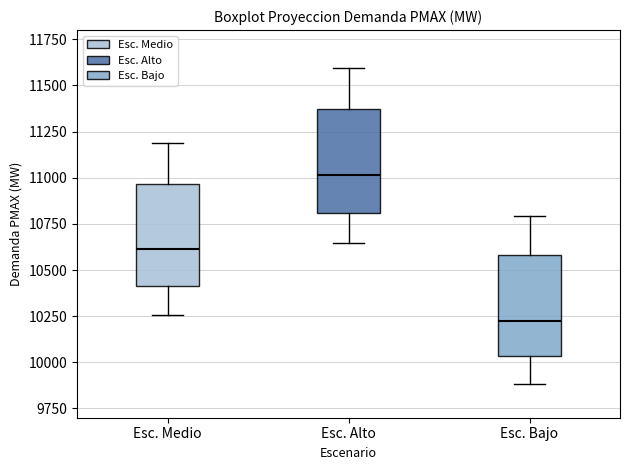

Where does the upper whisker of the box for Esc. Alto end on the y-axis? The values are not printed on the chart, so give them approximately, as read against the axis.

11600